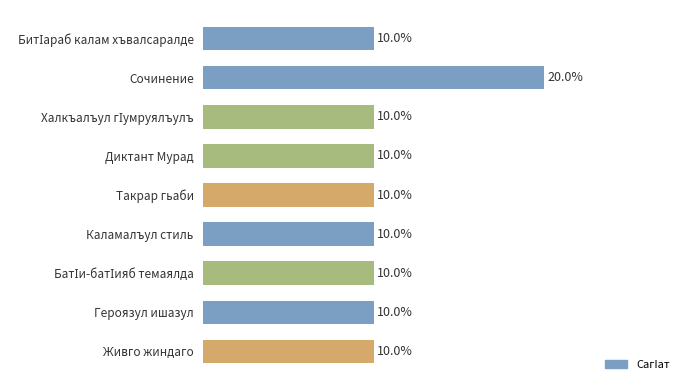

Are the bars horizontal?

Yes